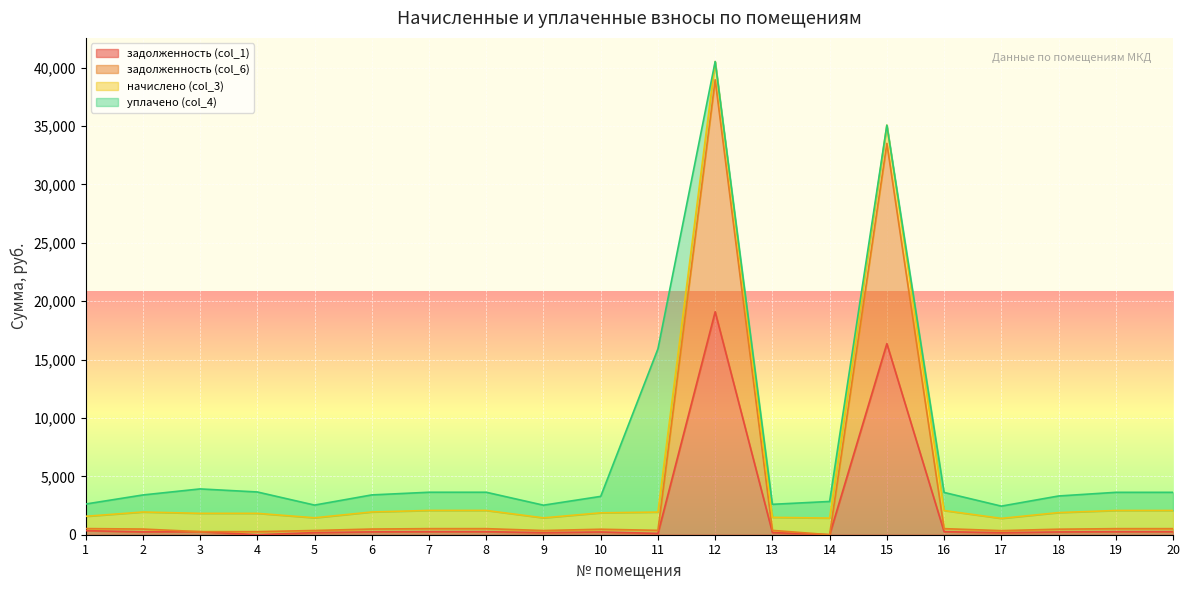

How many values in the задолженность (col_6) series are below 486?

10